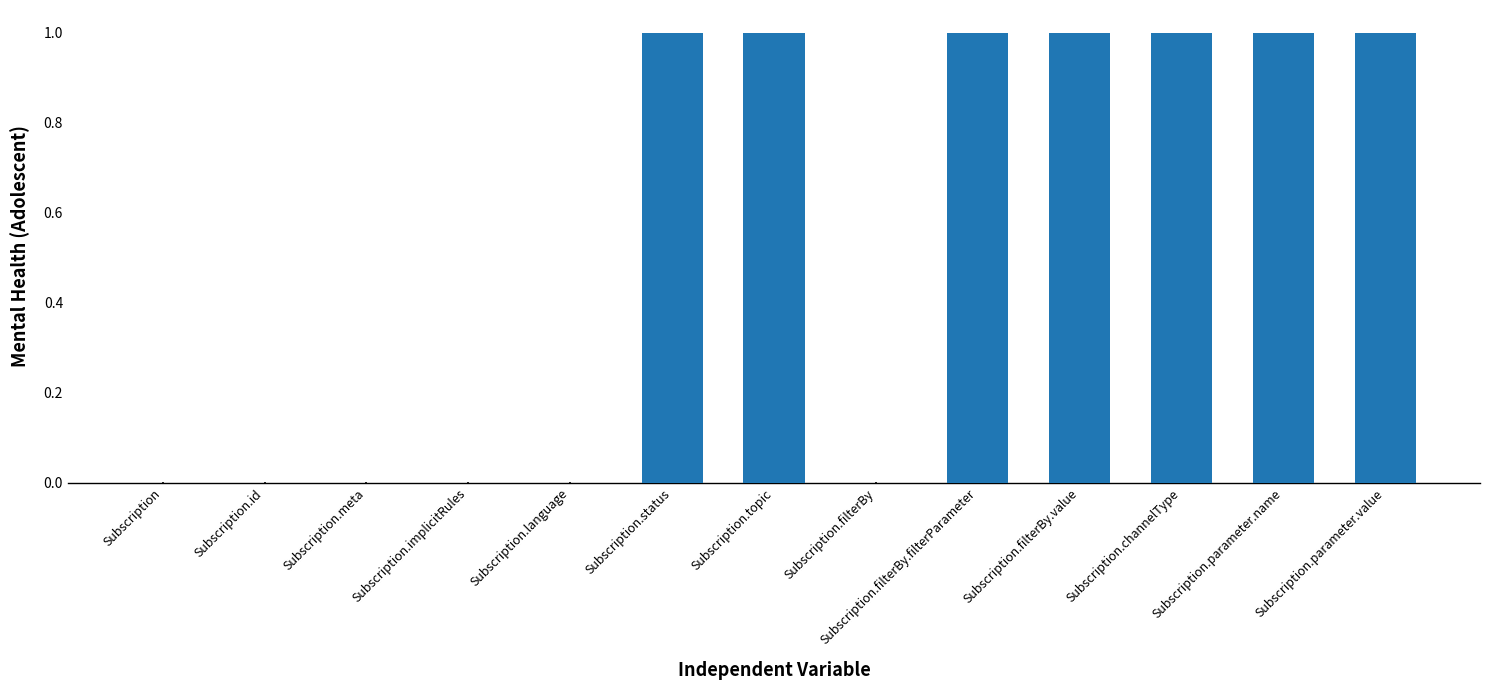

What is the sum of all values?

7